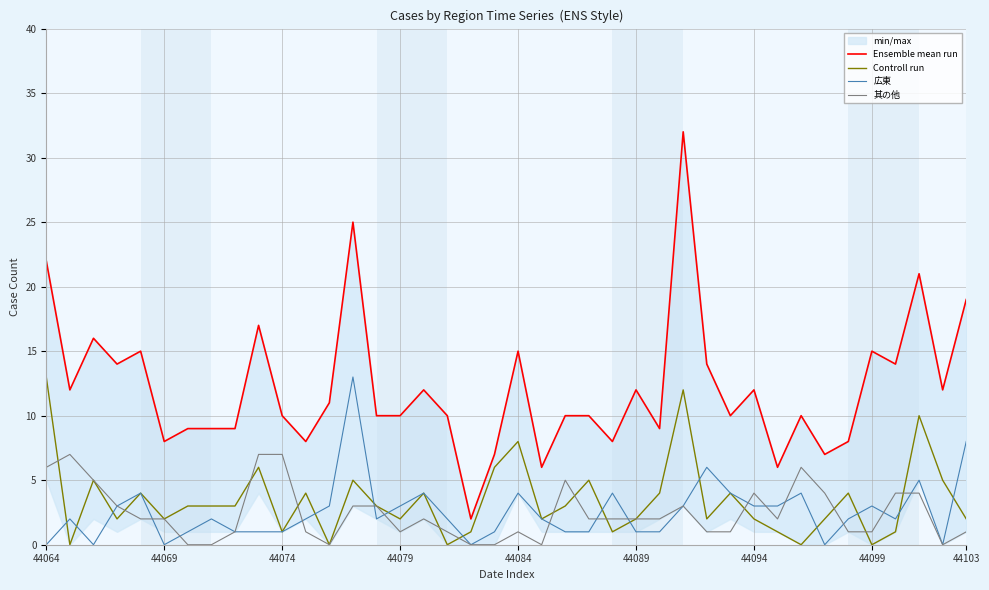

At how many categories does at least one series exceed 21?

3